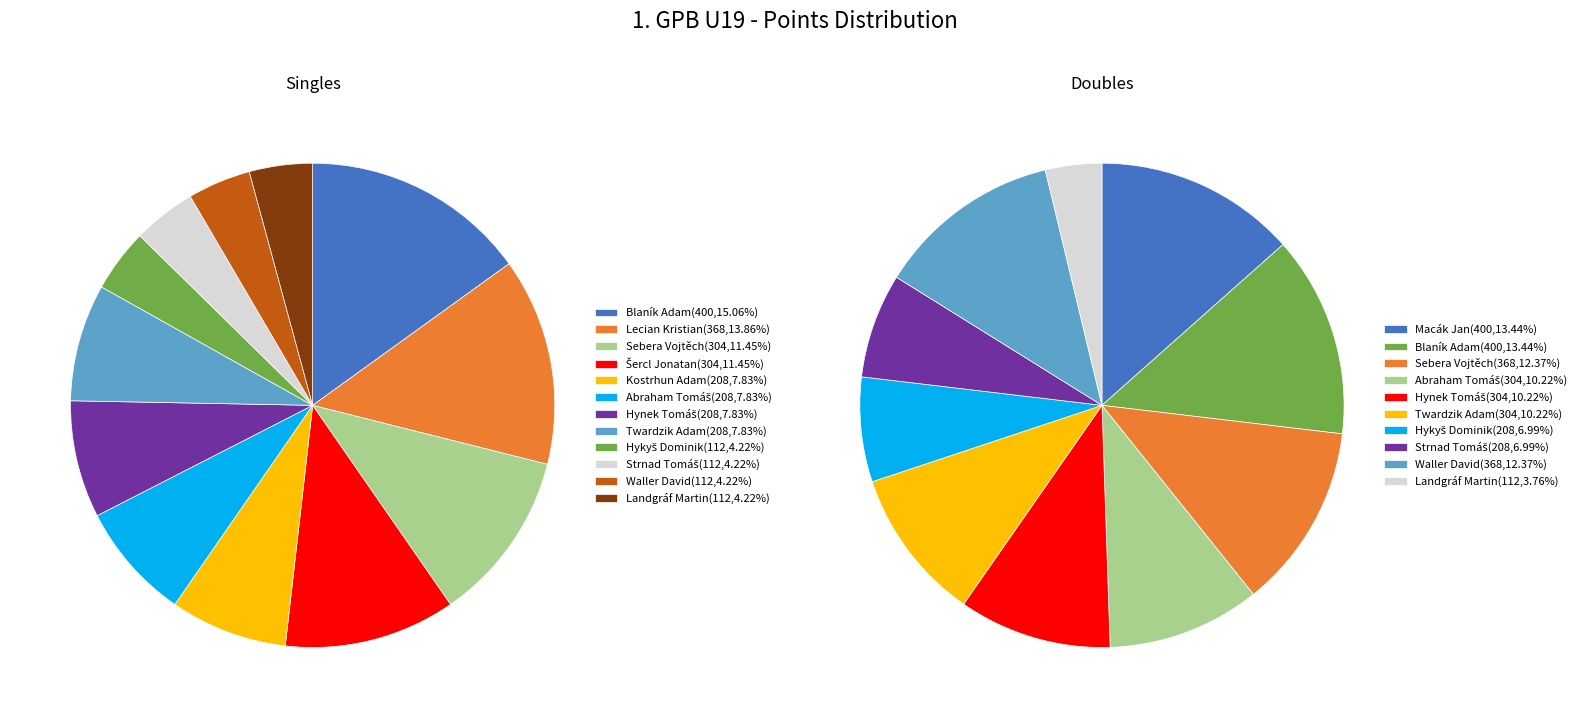

The 4 slice represents 1% of the pie. True or false?

False